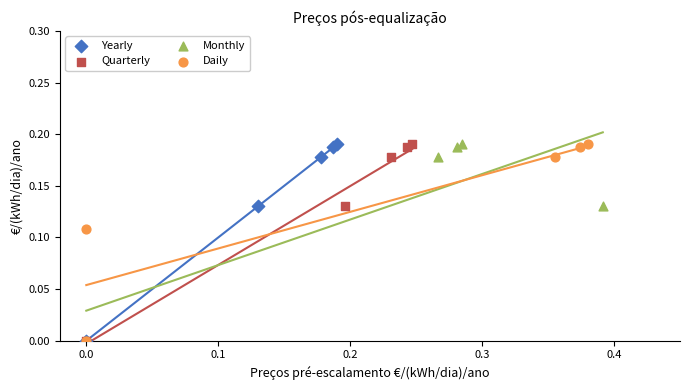

What are all the series names shown in the legend?

Yearly, Quarterly, Monthly, Daily